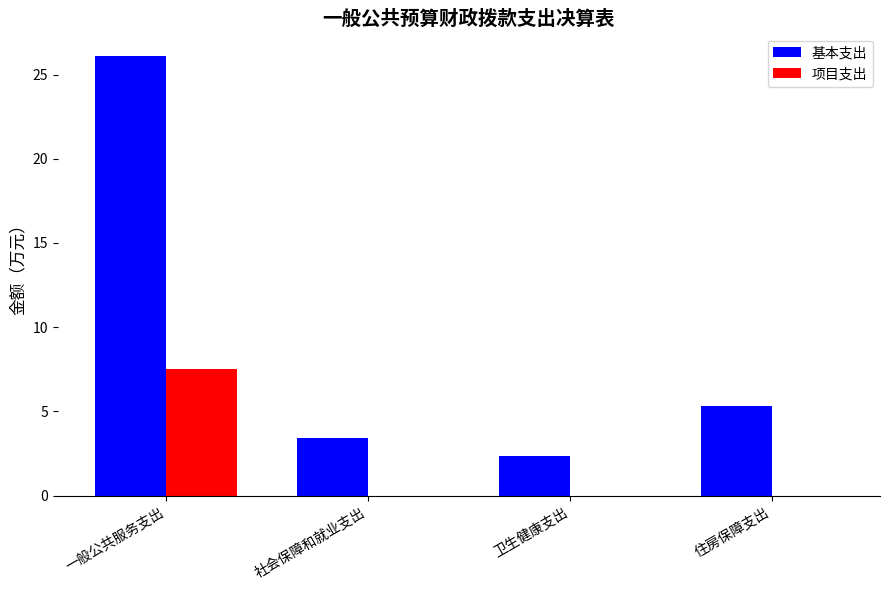

Which label corresponds to the largest value in the chart?

一般公共服务支出